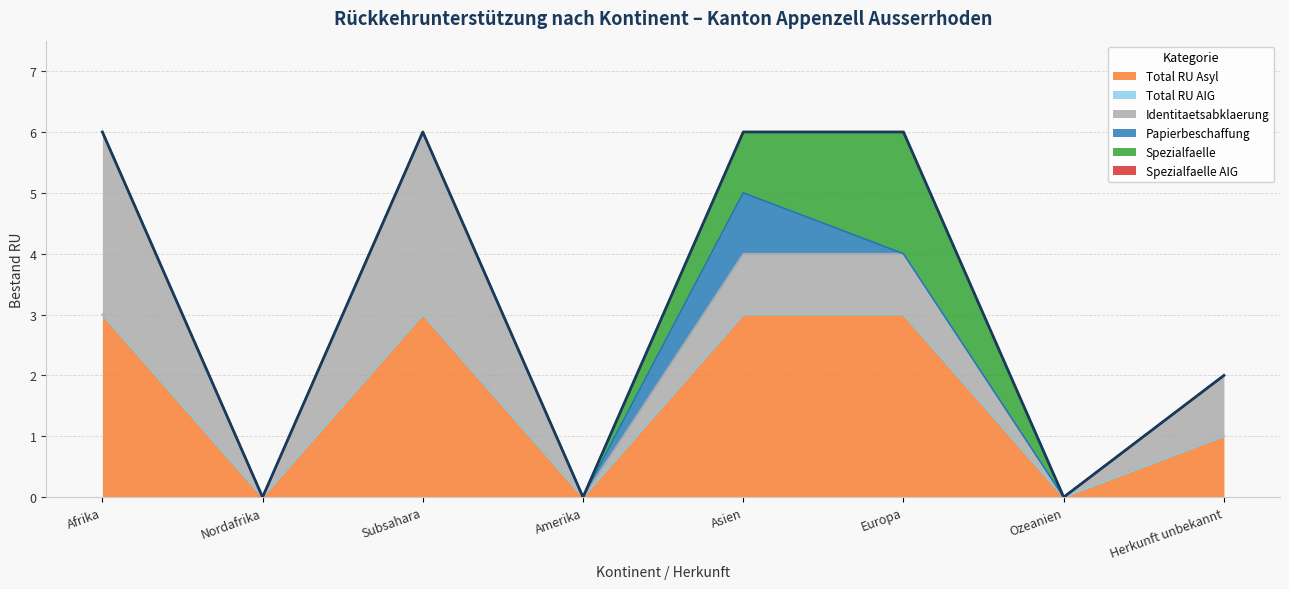

Which series has the largest total across all categories?

Total RU Asyl